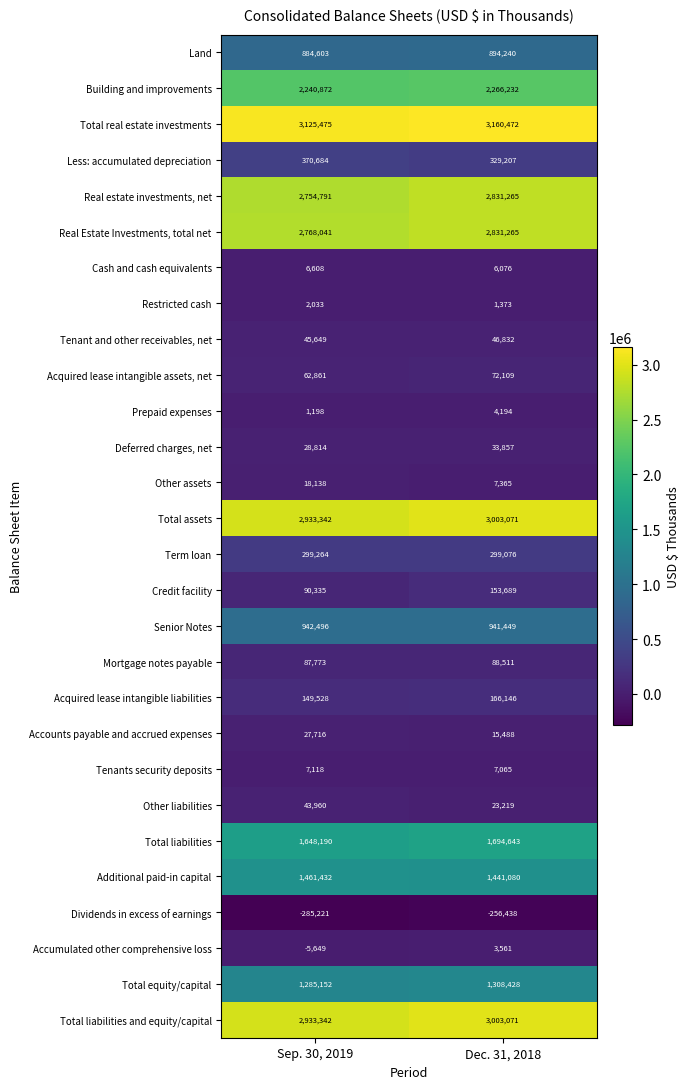

The Less: accumulated depreciation series shows 551822 at Sep. 30, 2019. True or false?

False